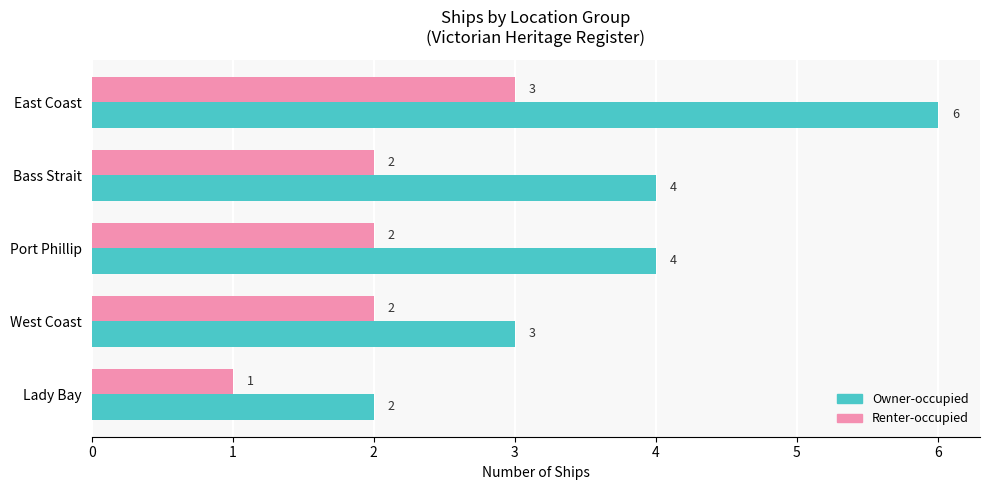

What are all the series names shown in the legend?

Owner-occupied, Renter-occupied